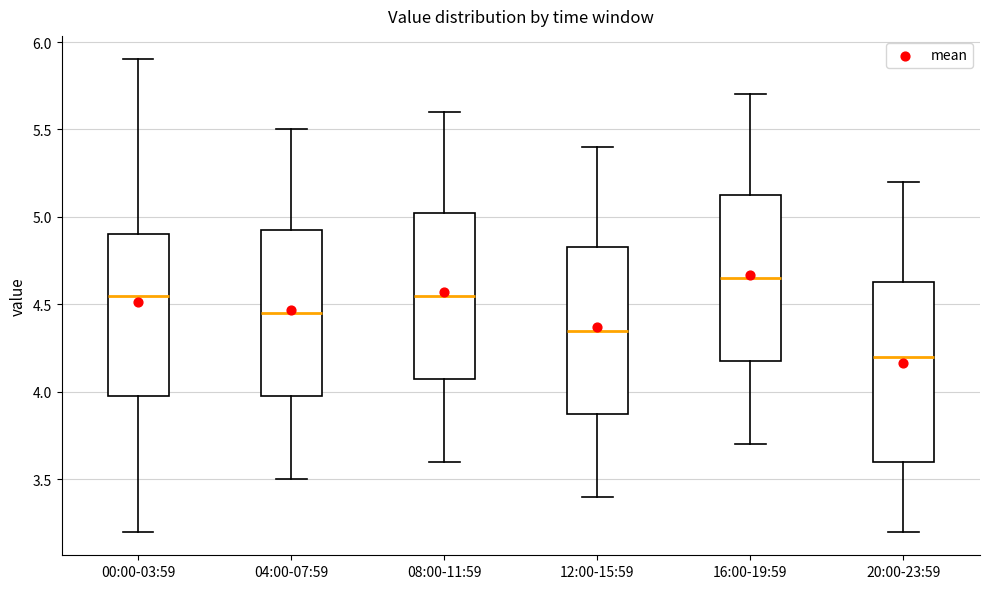

Reading left to right, transcribe this box plot: for each box, give where its median line is, the range the box spans, and where its two whiskers end, as read against the y-axis. The values are not printed on the chart, so give them approximately, as read against the axis.

00:00-03:59: median 4.55, box 4.00 to 4.90, whiskers 3.20 to 5.90
04:00-07:59: median 4.45, box 4.00 to 4.95, whiskers 3.50 to 5.50
08:00-11:59: median 4.55, box 4.10 to 5.05, whiskers 3.60 to 5.60
12:00-15:59: median 4.35, box 3.90 to 4.85, whiskers 3.40 to 5.40
16:00-19:59: median 4.65, box 4.20 to 5.15, whiskers 3.70 to 5.70
20:00-23:59: median 4.20, box 3.60 to 4.65, whiskers 3.20 to 5.20